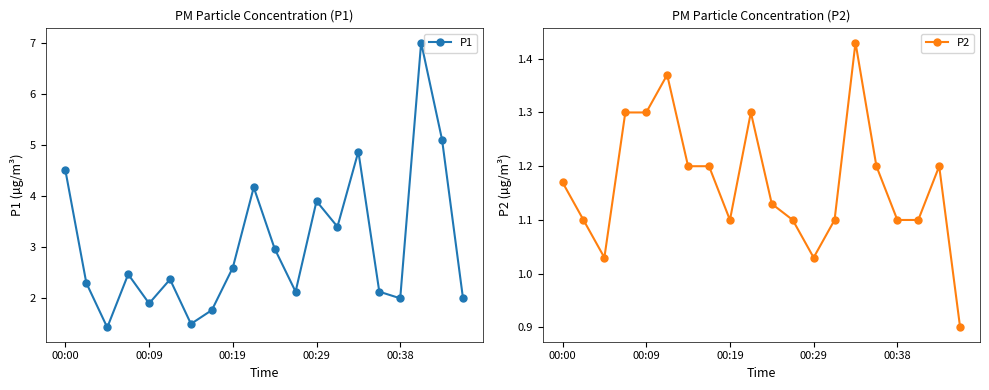

How many values in the P1 series are below 2?

4